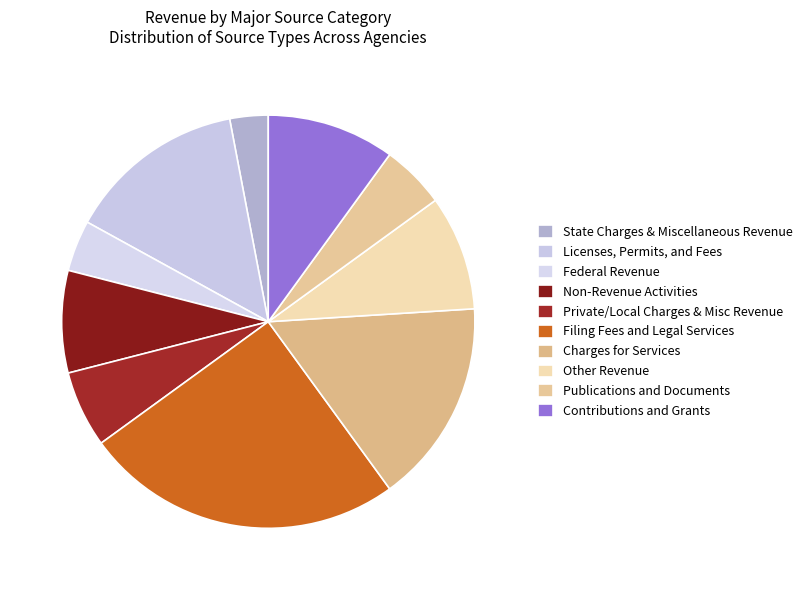

To the nearest percent, what portion does Federal Revenue represent?

4%